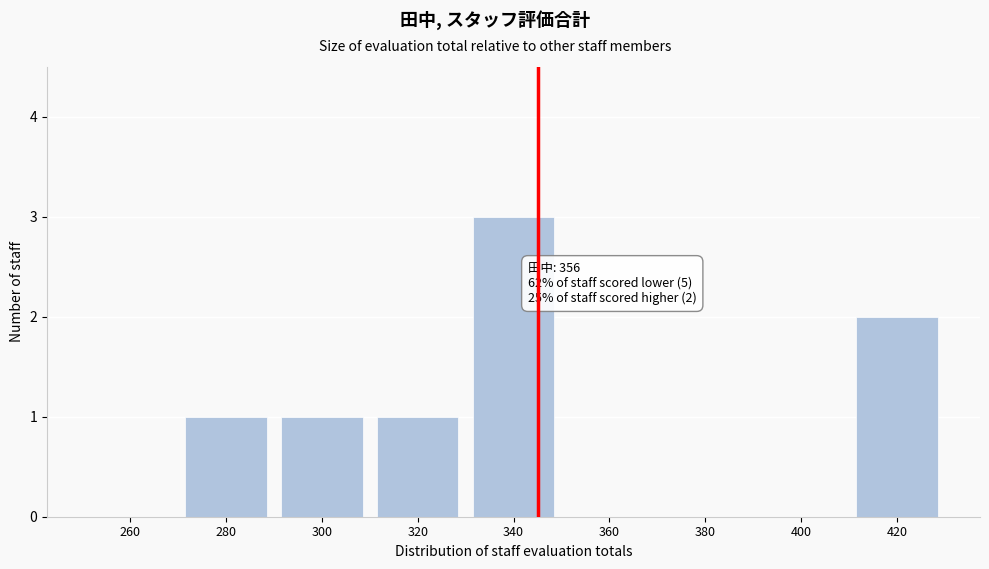

Reading left to right, transcribe all the data shown in this chart.

260=0	280=1	300=1	320=1	340=3	360=0	380=0	400=0	420=2